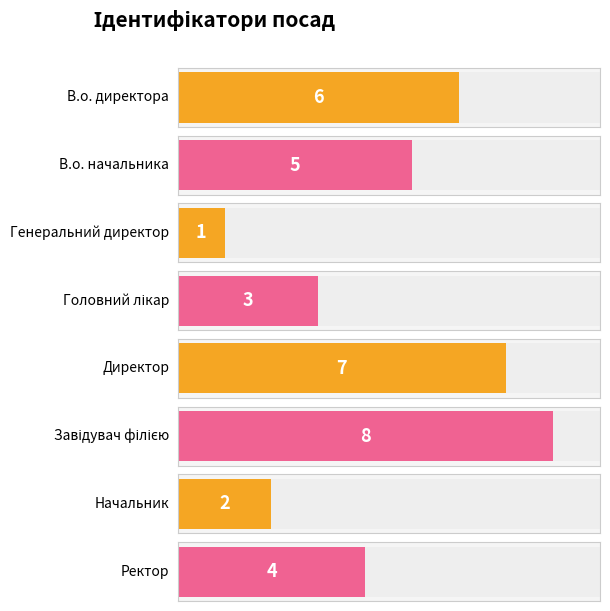

What is the label of the 6th bar from the left?

Завідувач філією